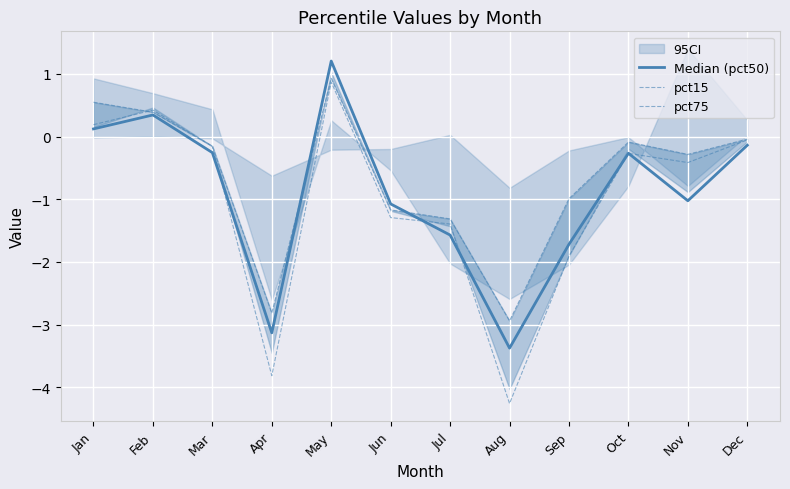

Reading right to left, transcribe all the data shown in this chart.

Median (pct50): Dec=-0.1	Nov=-1.0	Oct=-0.3	Sep=-1.7	Aug=-3.4	Jul=-1.6	Jun=-1.1	May=1.2	Apr=-3.1	Mar=-0.3	Feb=0.3	Jan=0.1
pct15: Dec=-0.1	Nov=-0.4	Oct=-0.3	Sep=-1.9	Aug=-4.3	Jul=-1.4	Jun=-1.3	May=0.9	Apr=-3.8	Mar=-0.2	Feb=0.4	Jan=0.2
pct75: Dec=-0.0	Nov=-0.3	Oct=-0.1	Sep=-1.0	Aug=-2.9	Jul=-1.3	Jun=-1.2	May=0.9	Apr=-2.8	Mar=-0.2	Feb=0.4	Jan=0.5